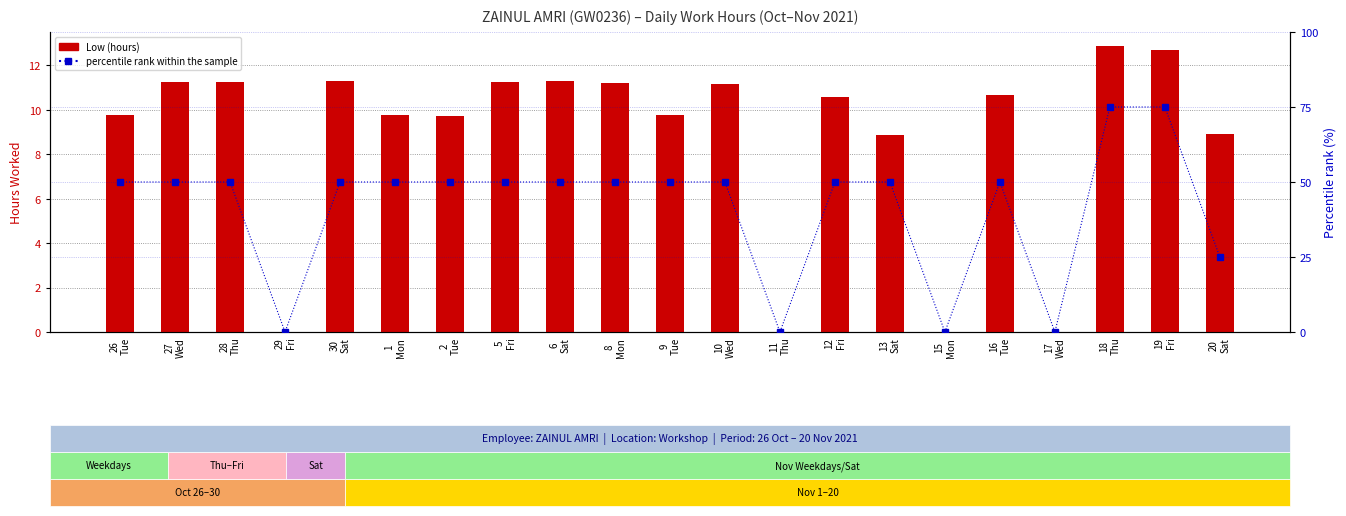

The Low (hours) series shows 10.6 at 12
Fri. True or false?

True